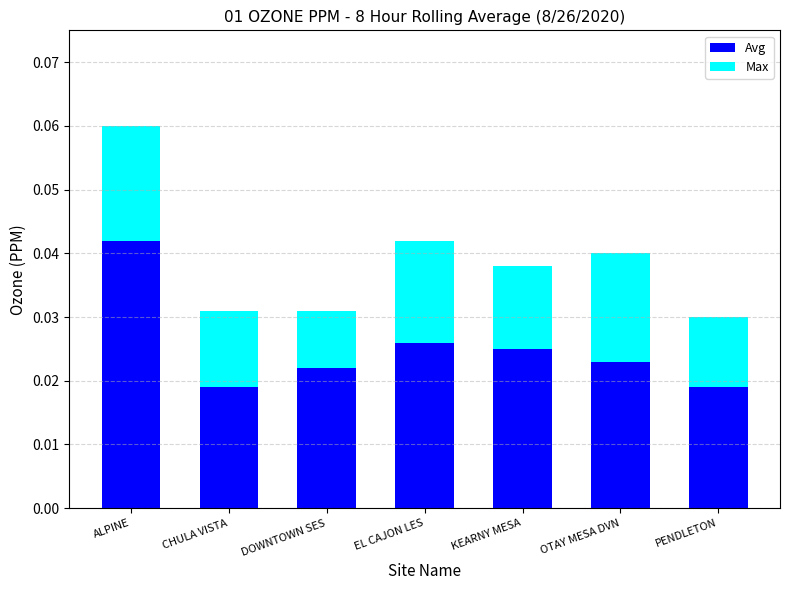

At which category is the sum across all series the highest?

ALPINE